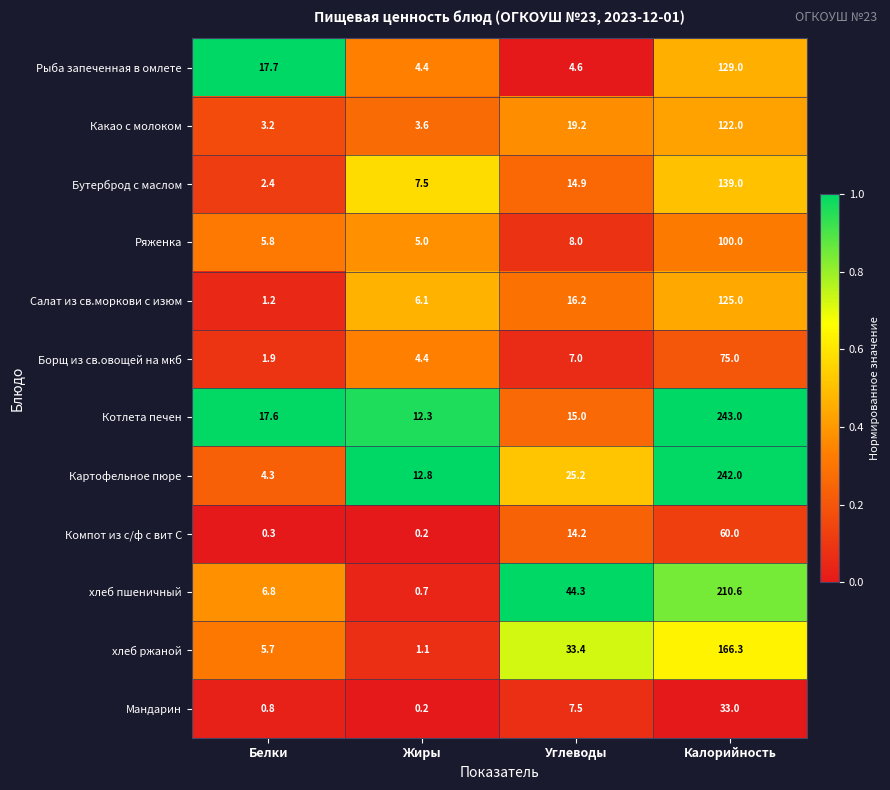

What is the total value across all series at Углеводы?

209.5